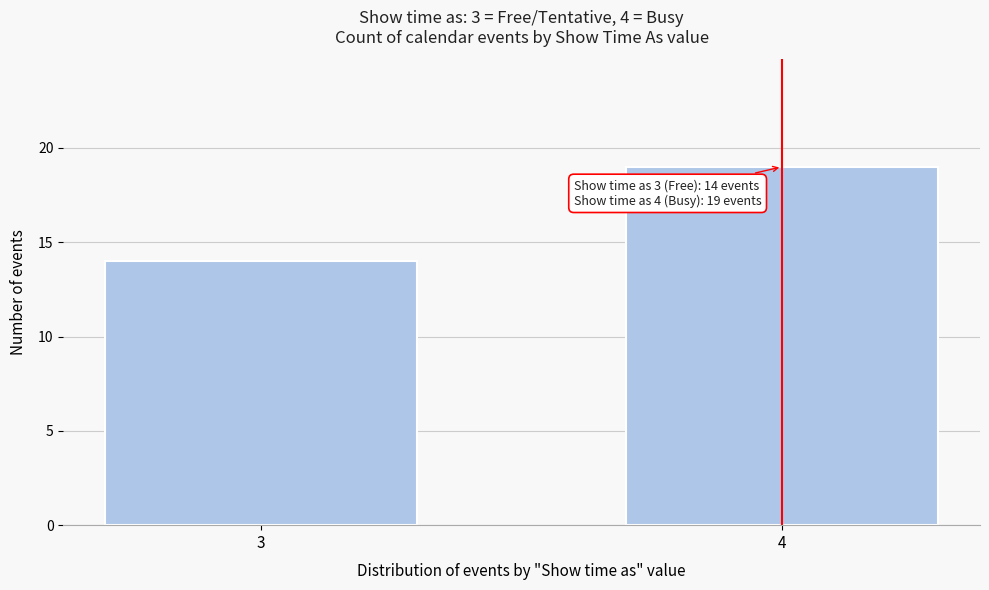

Reading left to right, what are all the values shown in this chart?

14	19